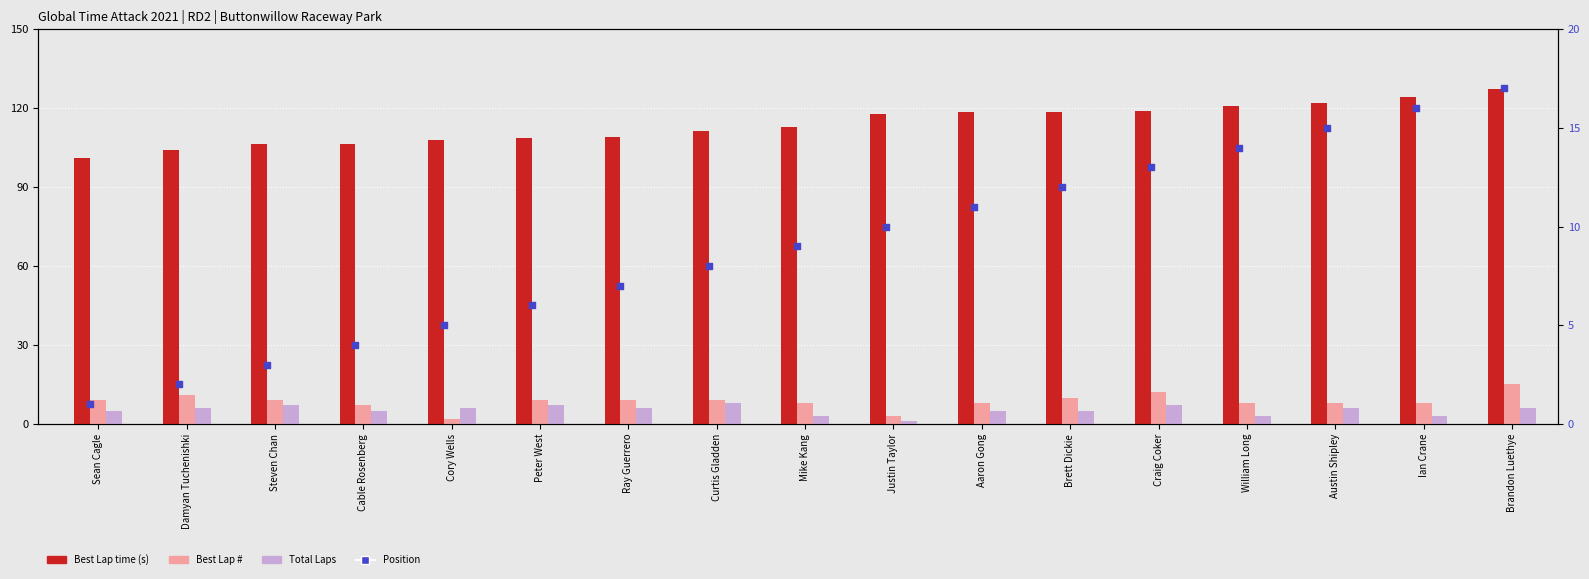

At how many categories does at least one series exceed 64?

17